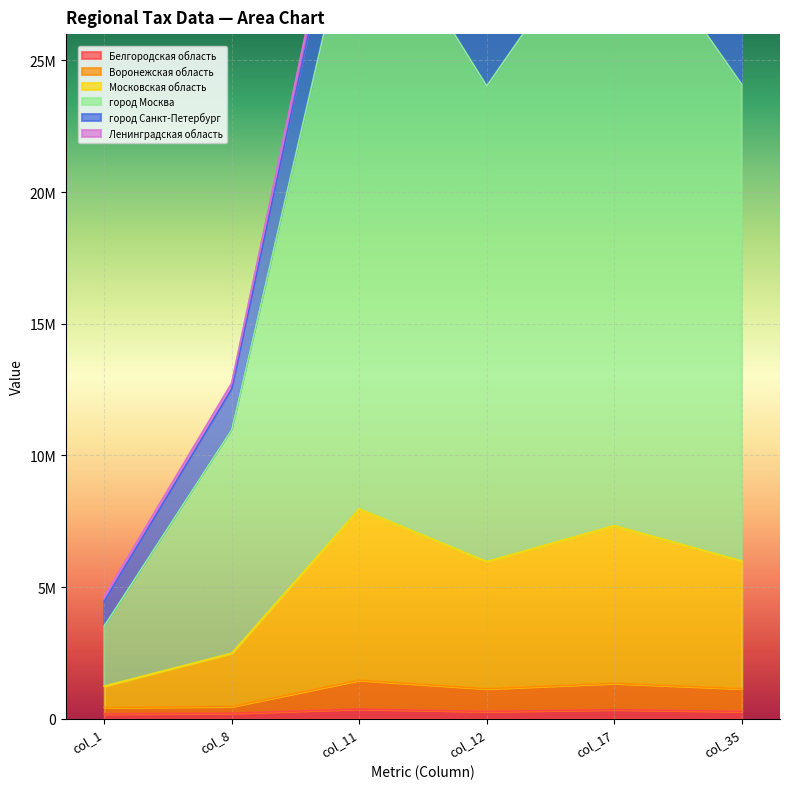

What is the difference between the Ленинградская область values at col_8 and col_17?

22015637